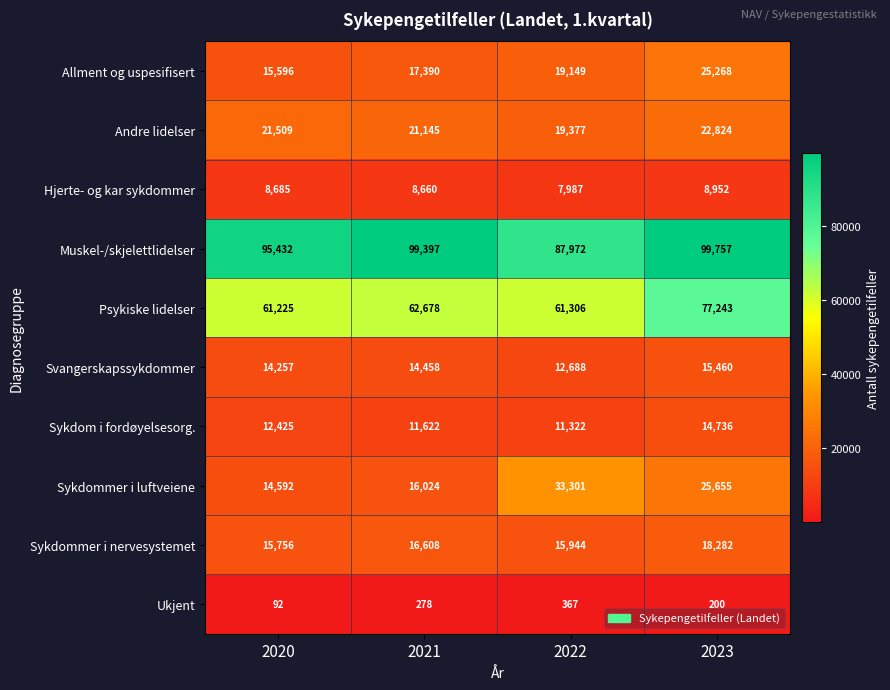

What is the spread (max minus min) of values at 2020?

95340